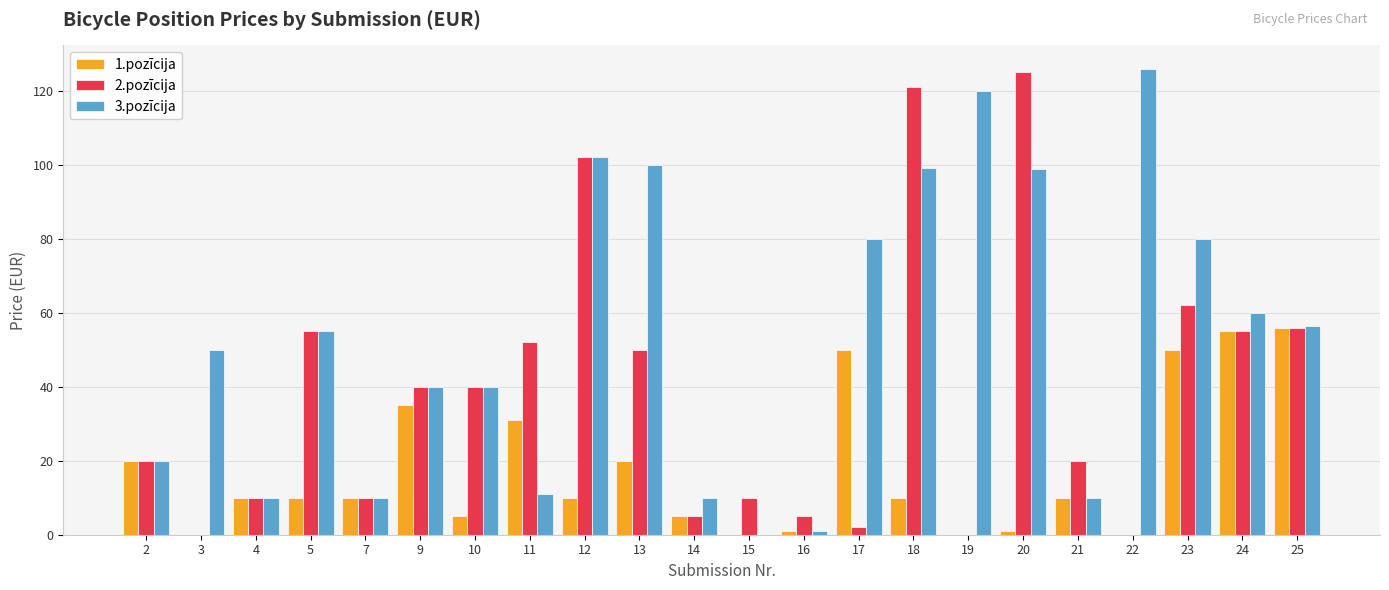

The value of 1.pozīcija at 25 is 56.0. True or false?

True